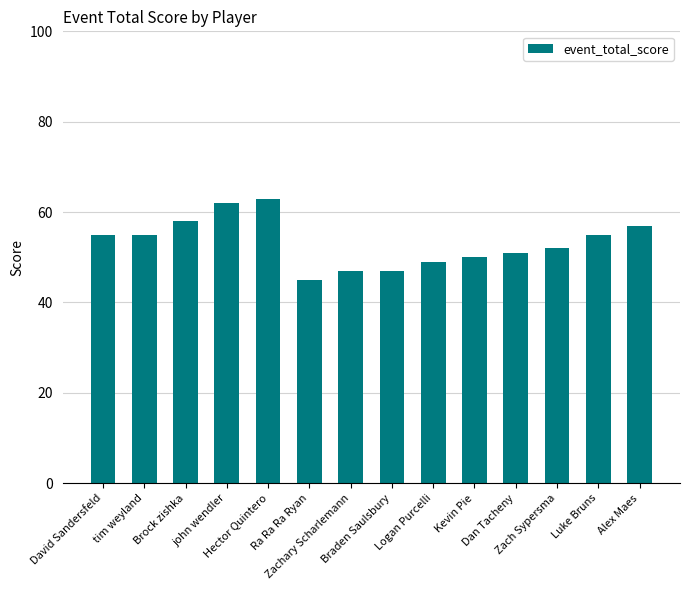

What is the sum of the values at john wendler and Ra Ra Ra Ryan?

107